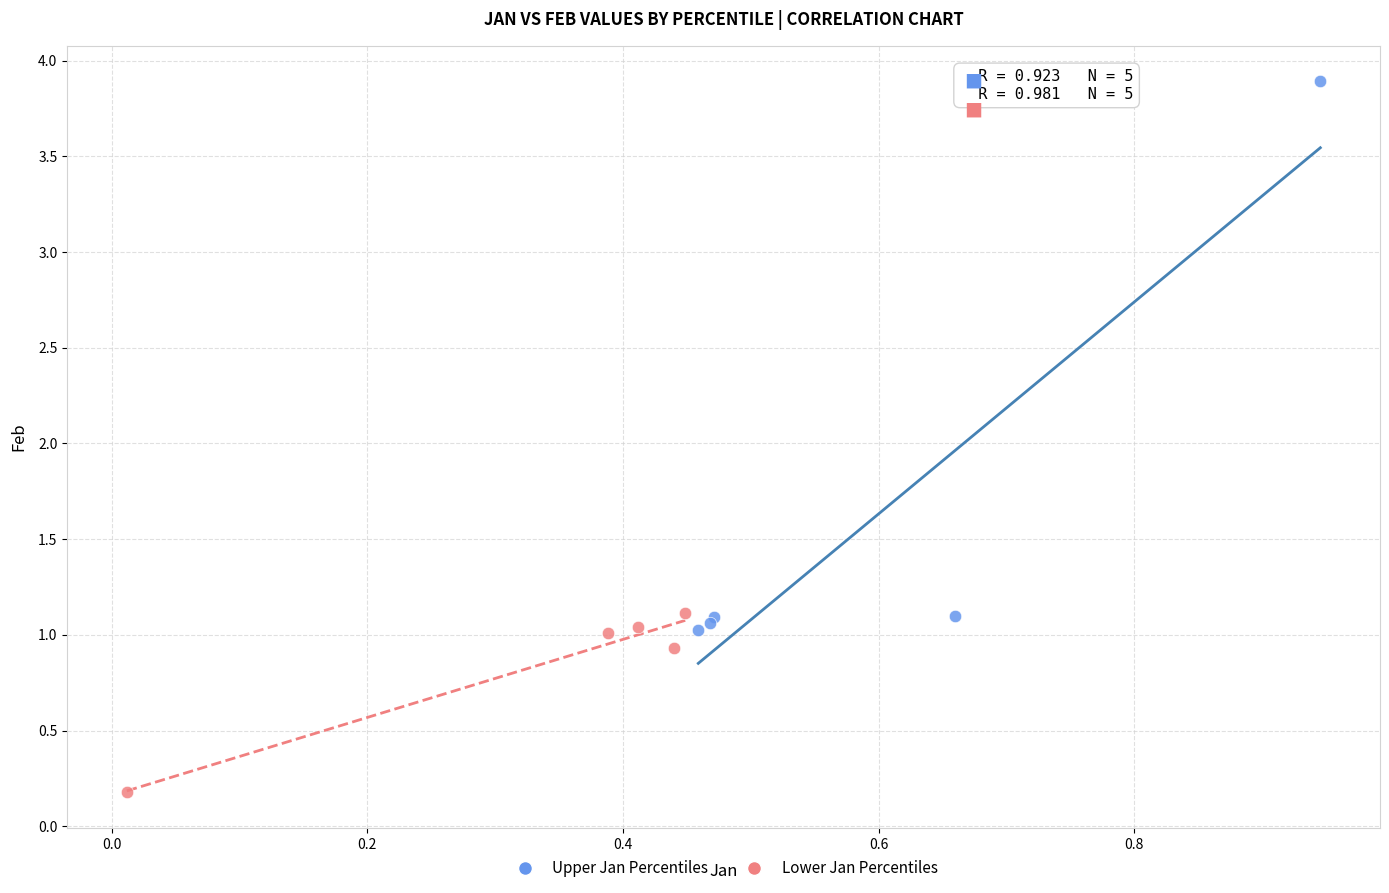

Which series contains the lowest Y value?

Lower Jan Percentiles